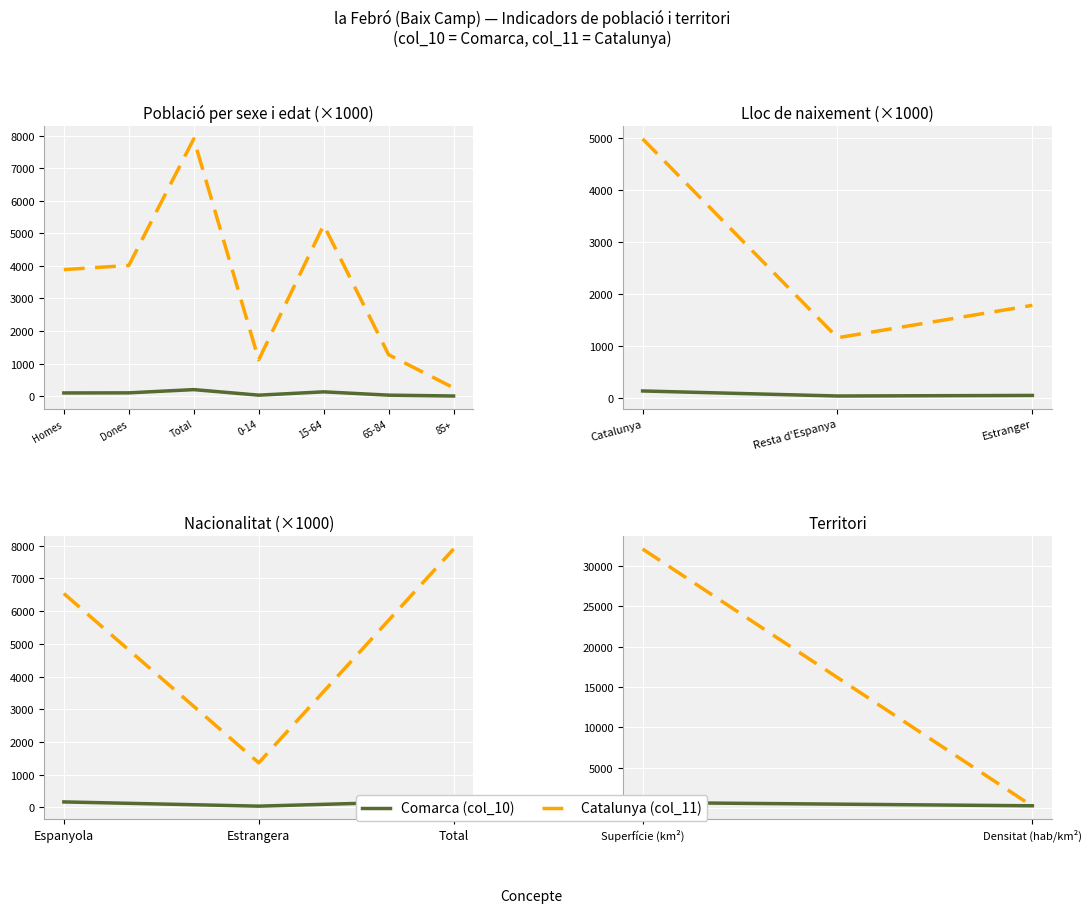

Count the number of data series in this chart.

2